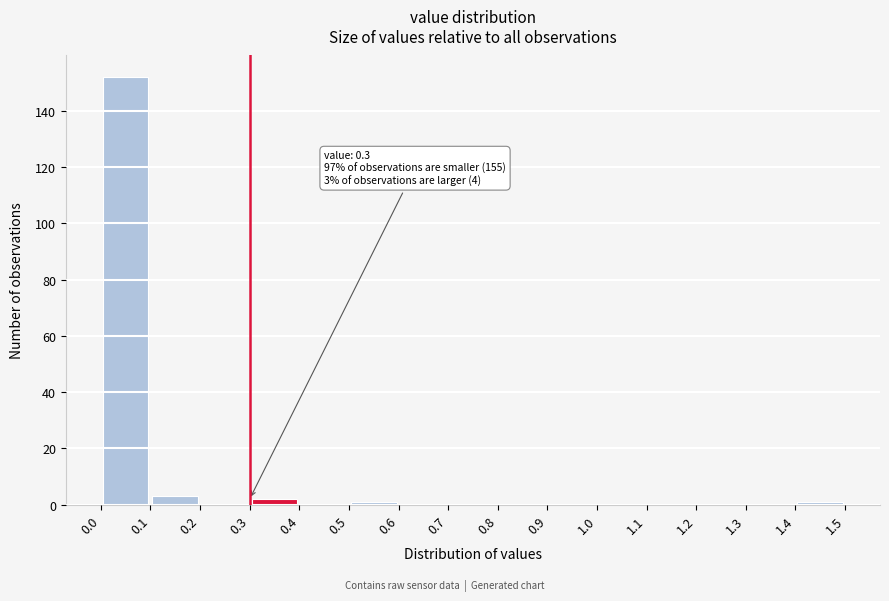

Which range on the x-axis has the tallest bar?

0.0 to 0.1